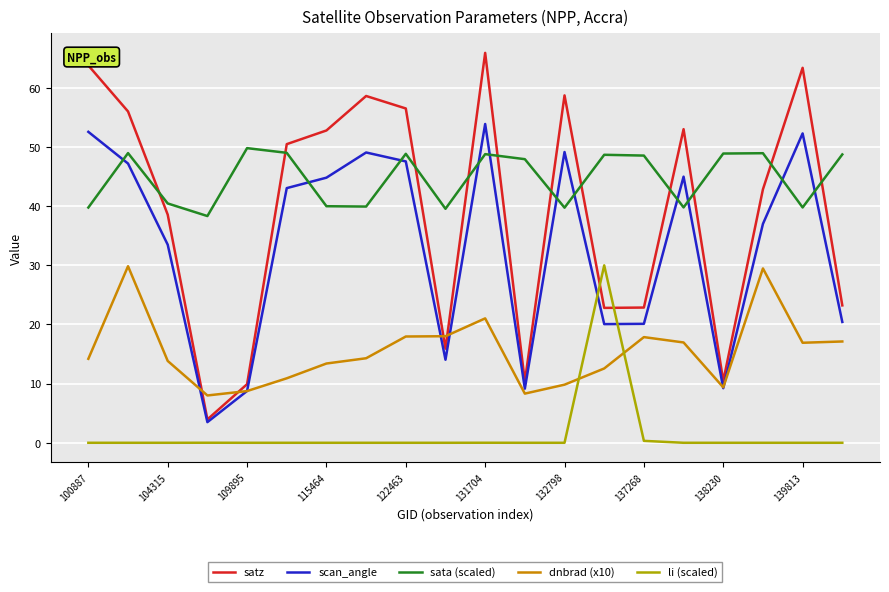

At how many categories does at least one series exceed 52?

9